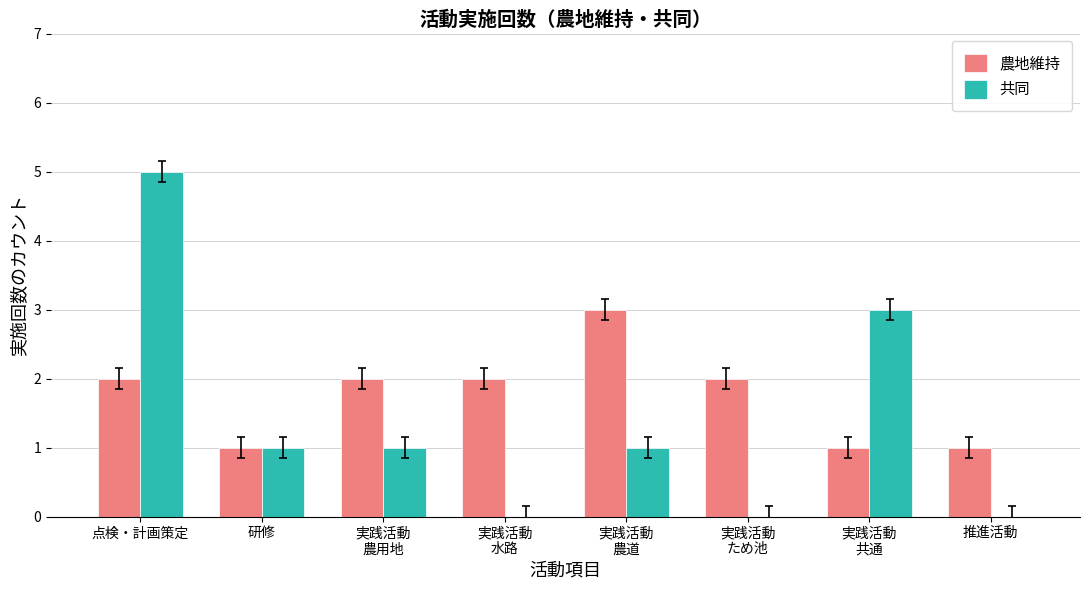

Which series changed the most between 実践活動
農用地 and 実践活動
水路?

共同